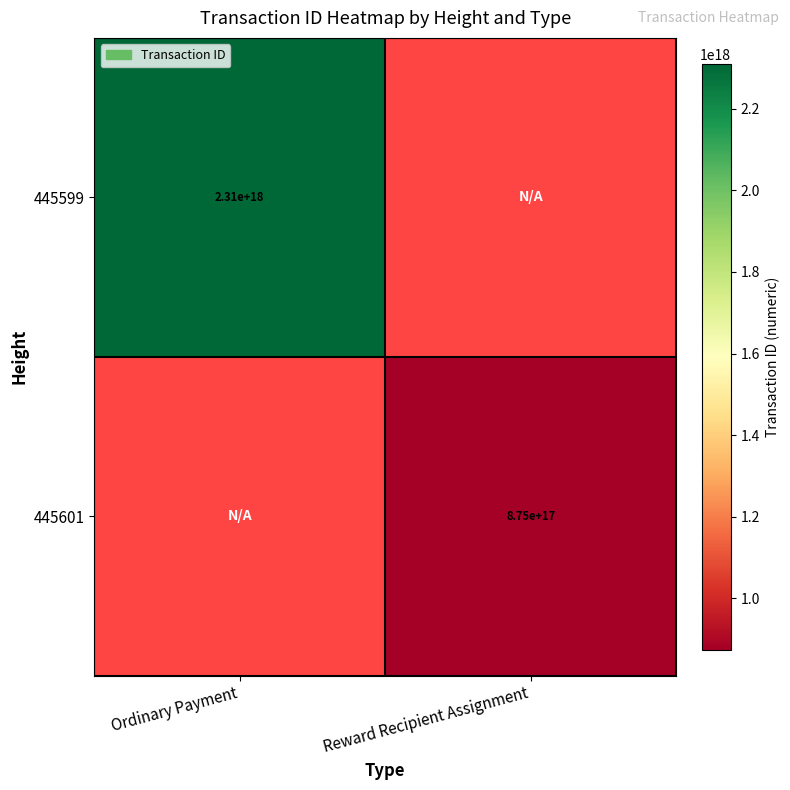

The value of 445599 at Ordinary Payment is 1274129635812315392. True or false?

False